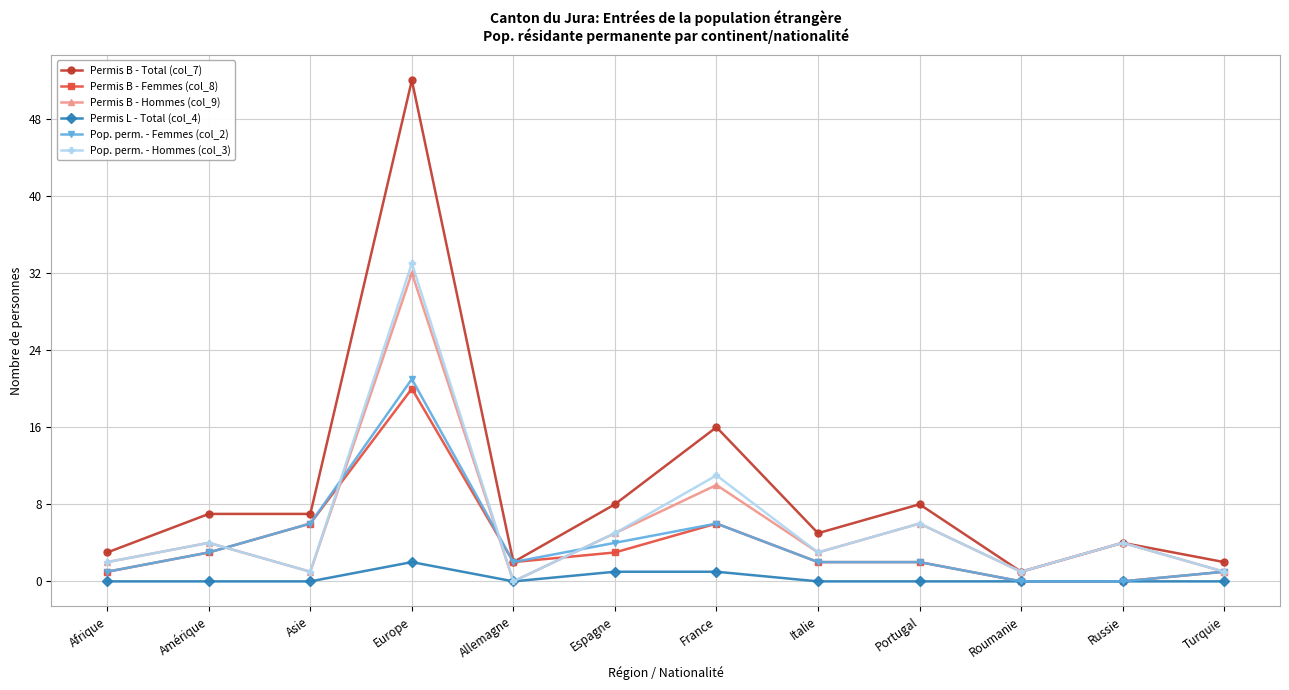

How many values in the Pop. perm. - Hommes (col_3) series are below 4?

6